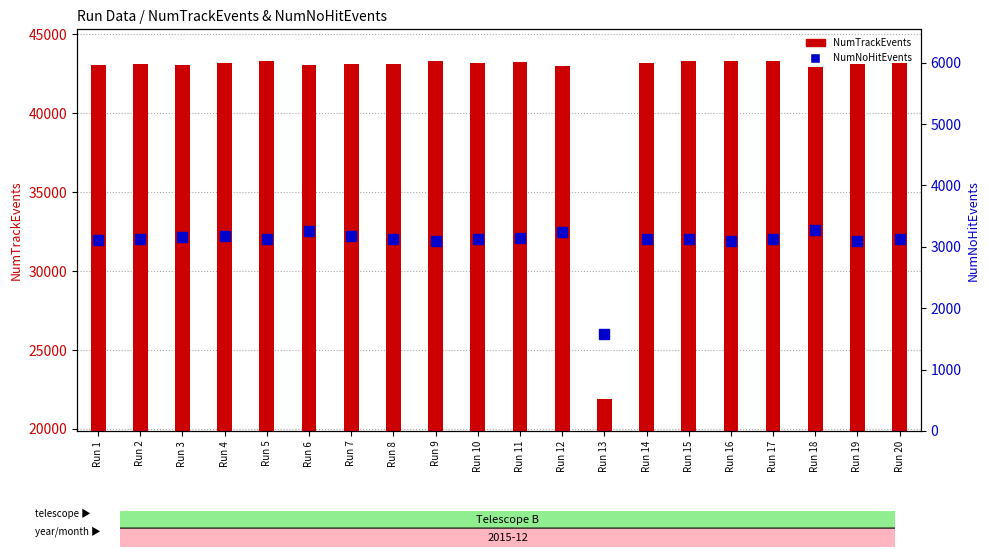

Where does the NumNoHitEvents series first go above 3132?

Run 3